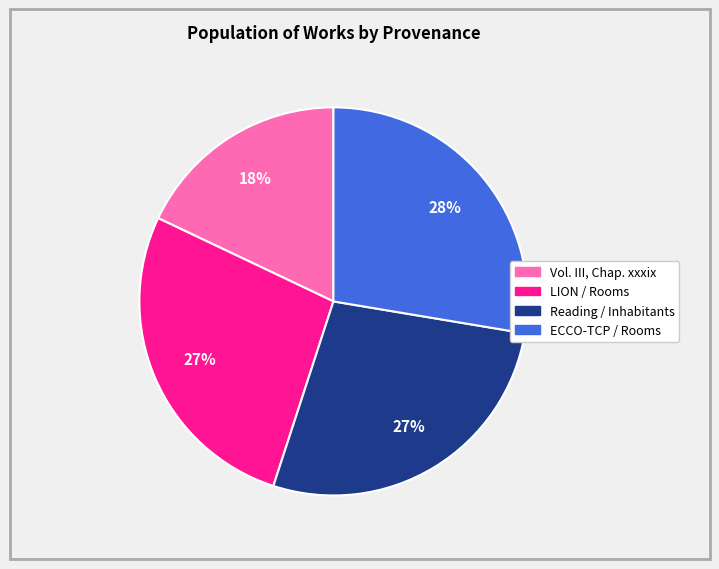

To the nearest percent, what is the difference between the largest and smallest slice percentages?

10%